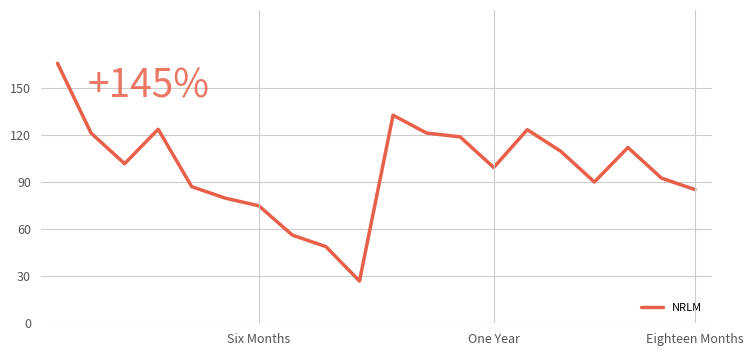

What is the difference between the maximum and second lowest values?

117.0